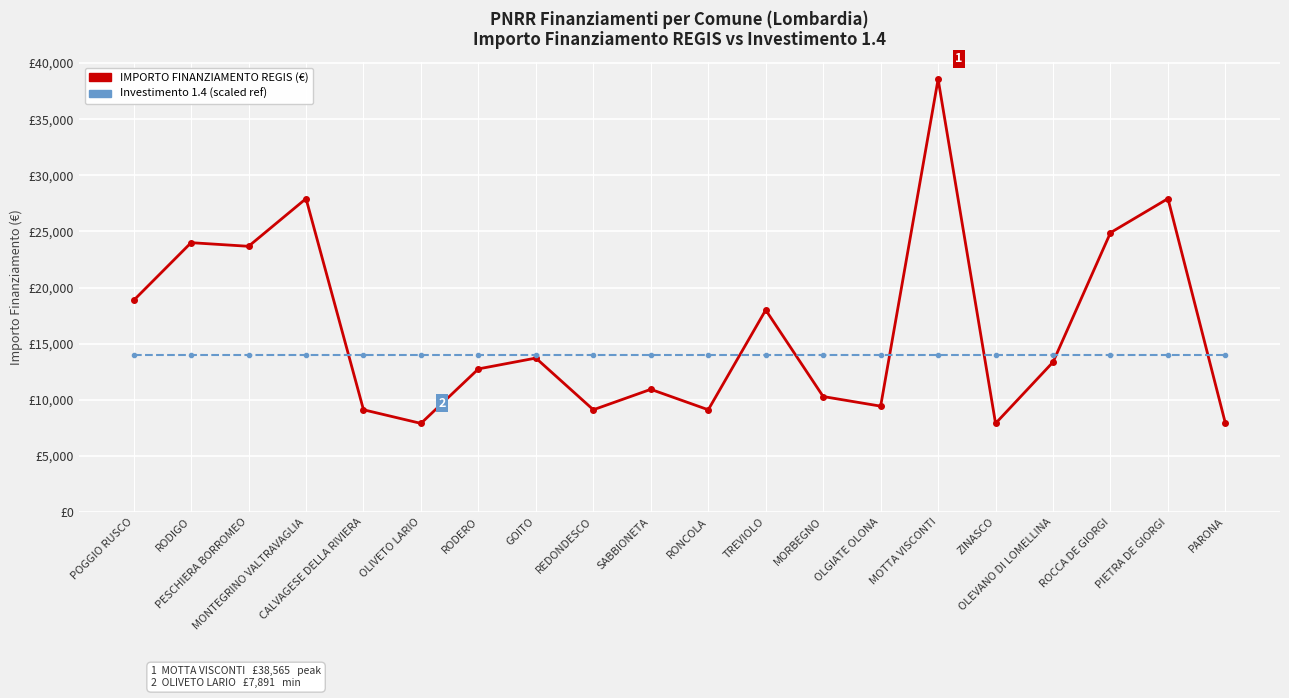

At which category is the sum across all series the highest?

MOTTA VISCONTI